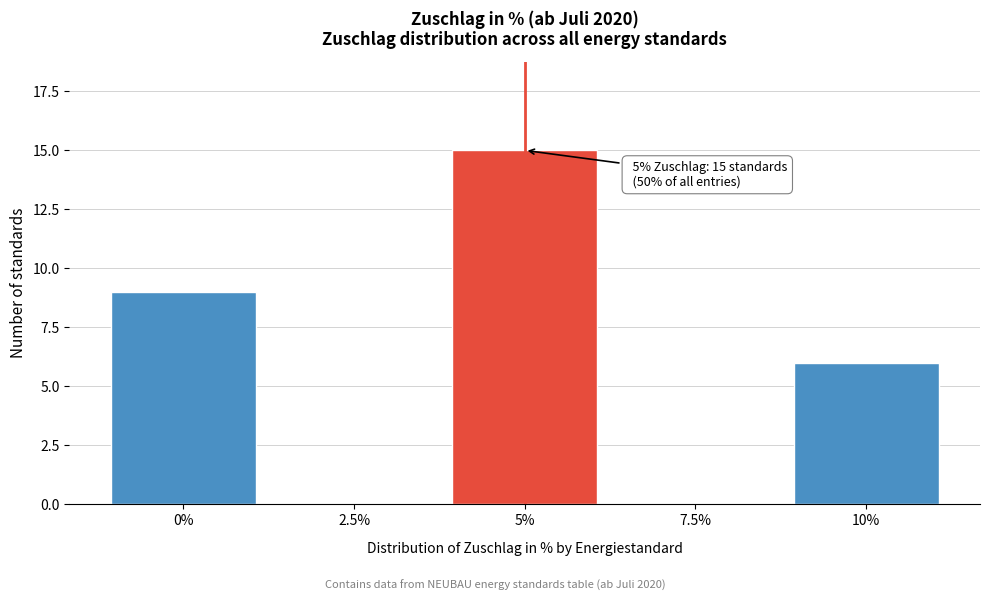

Reading right to left, what are all the values shown in this chart?

10%=6	7.5%=0	5%=15	2.5%=0	0%=9